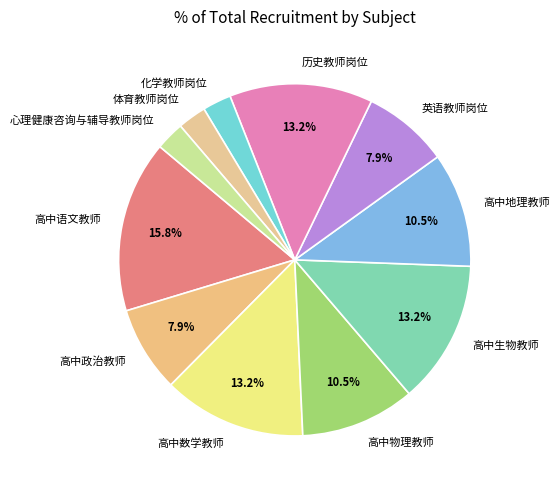

Is it true that 化学教师岗位 is 14% of the pie?

False